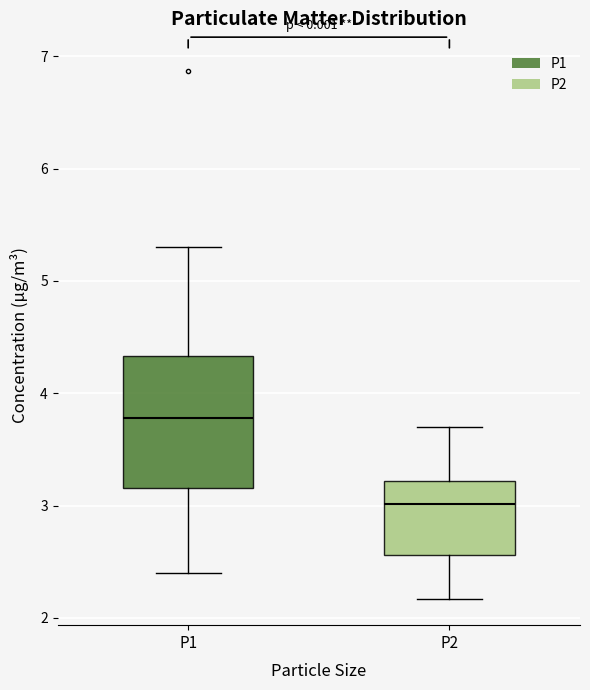

Reading left to right, transcribe this box plot: for each box, give where its median line is, the range the box spans, and where its two whiskers end, as read against the y-axis. The values are not printed on the chart, so give them approximately, as read against the axis.

P1: median 3.8, box 3.2 to 4.3, whiskers 2.4 to 5.3
P2: median 3.0, box 2.6 to 3.2, whiskers 2.2 to 3.7